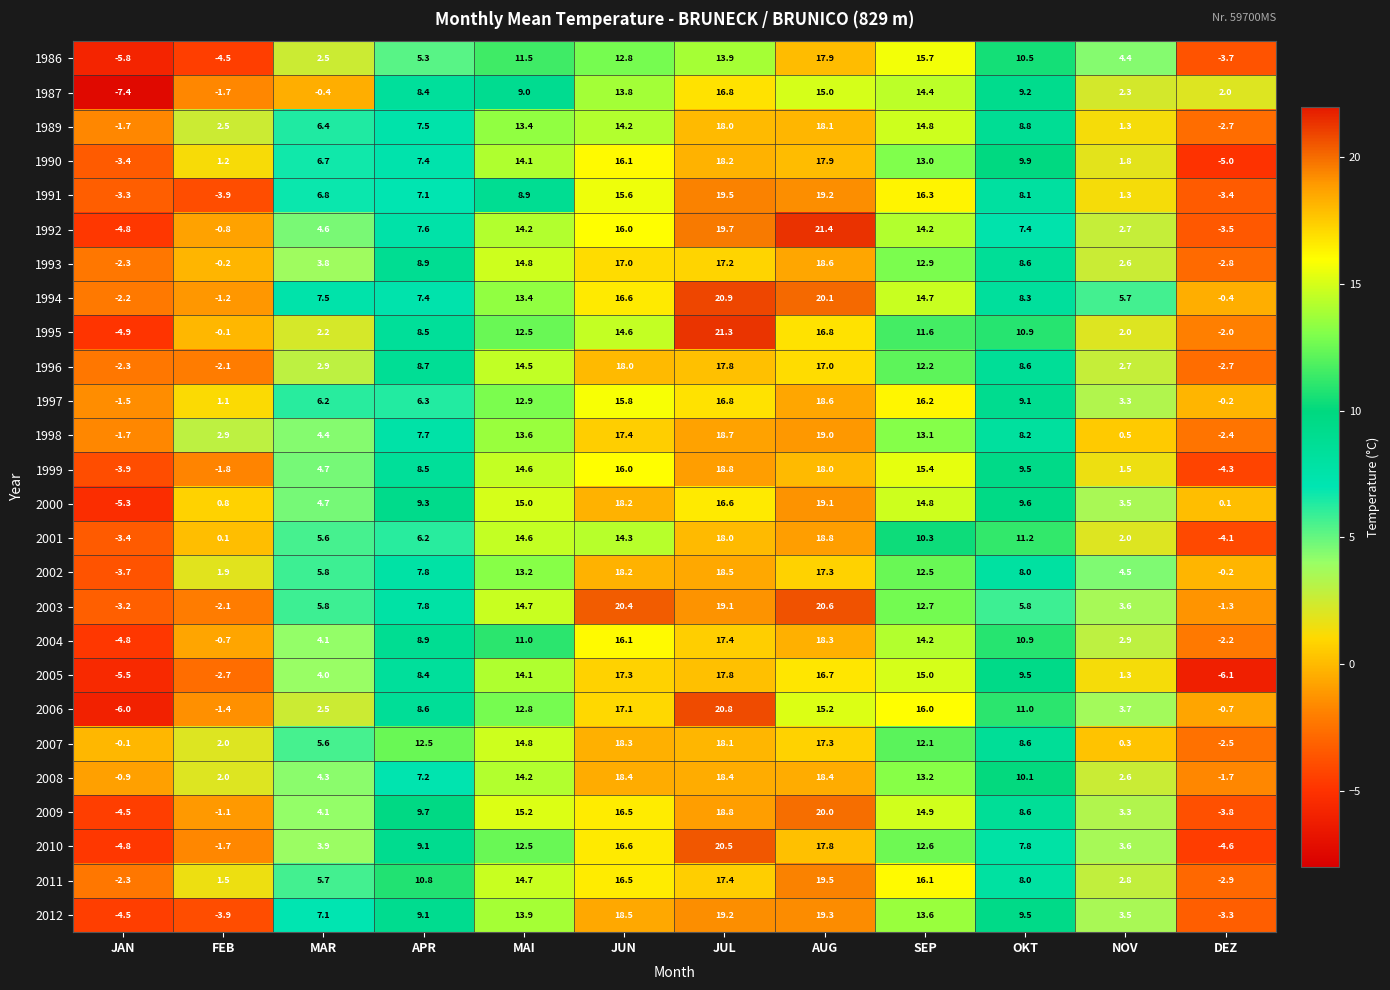

What is the average value of the 1987 series?

6.8